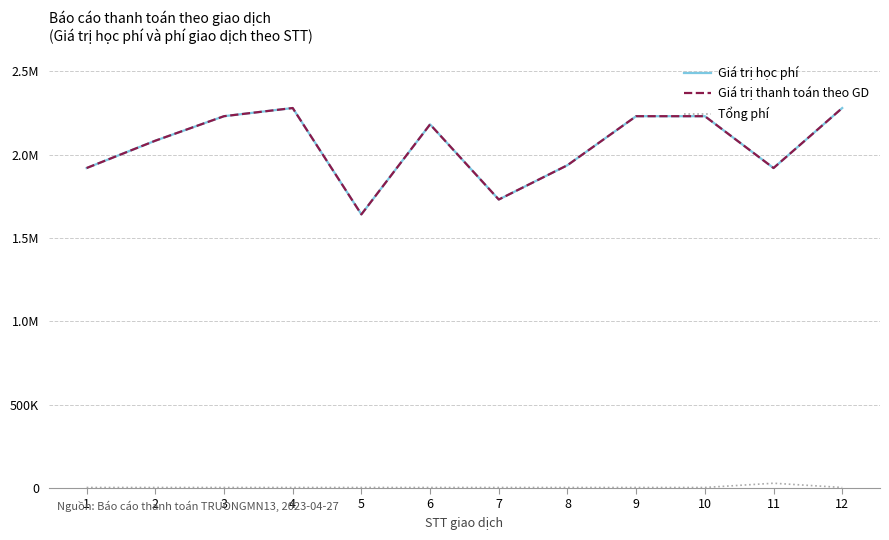

Between 3 and 12, which series saw the biggest shift?

Giá trị học phí